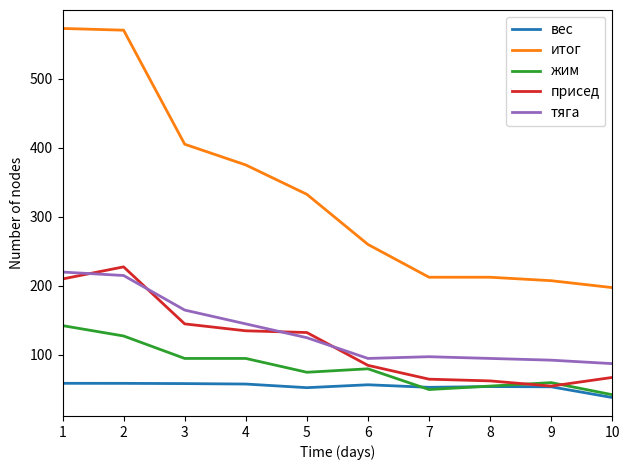

What is the difference between the highest and lowest values at 5?

279.8